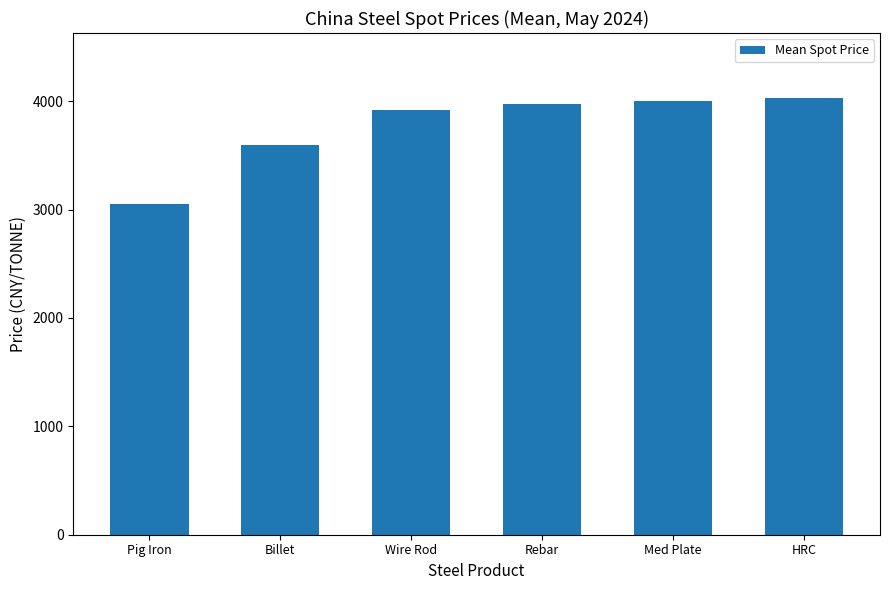

The value at Wire Rod is 3920.2. True or false?

True